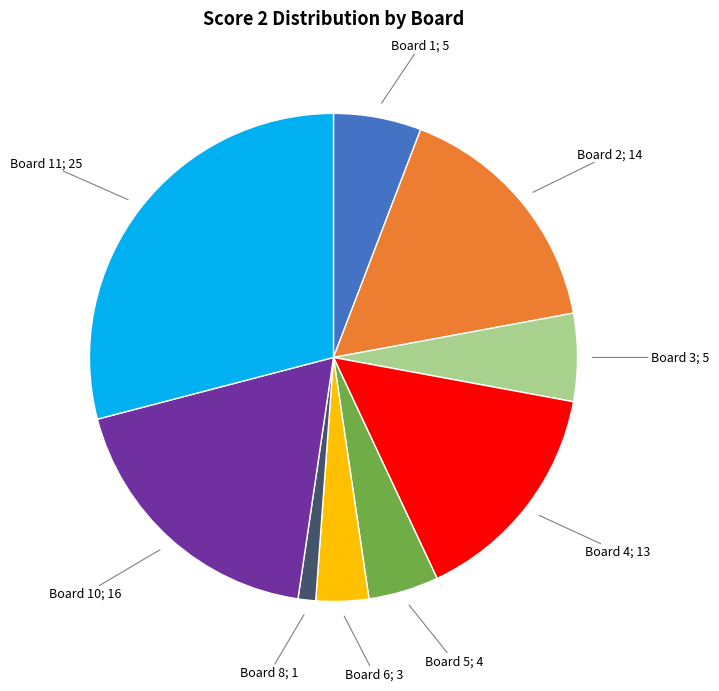

How many slices are in this pie chart?

9